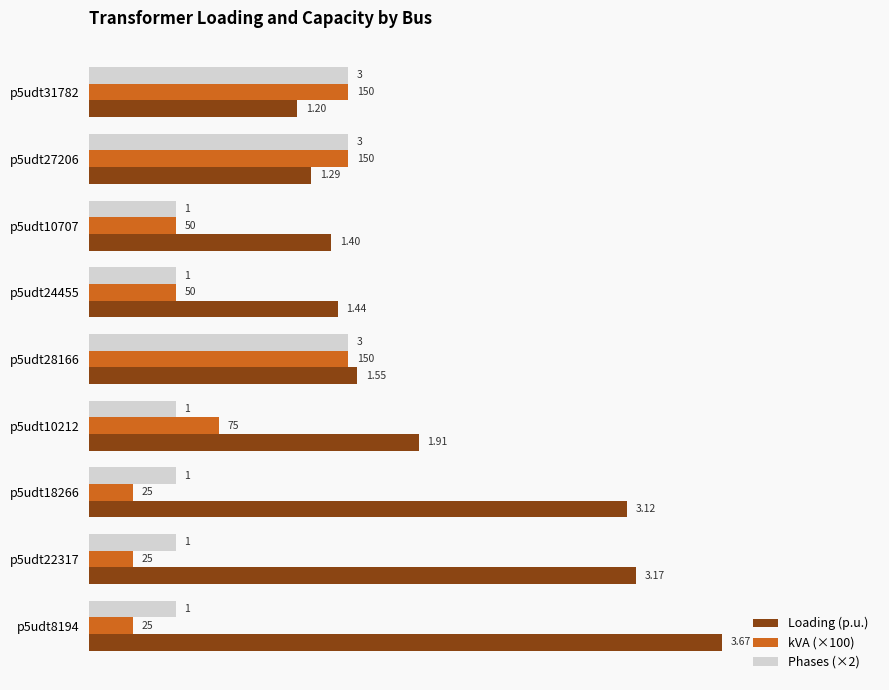

How many bars are there in each group?

3